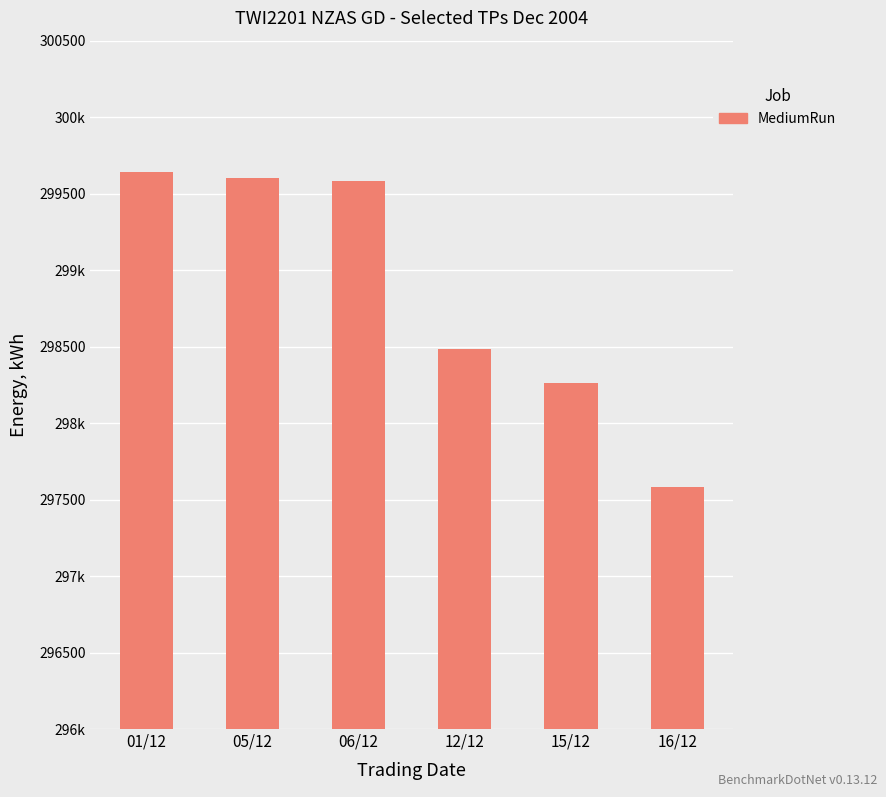

What is the label of the 5th bar from the right?

05/12